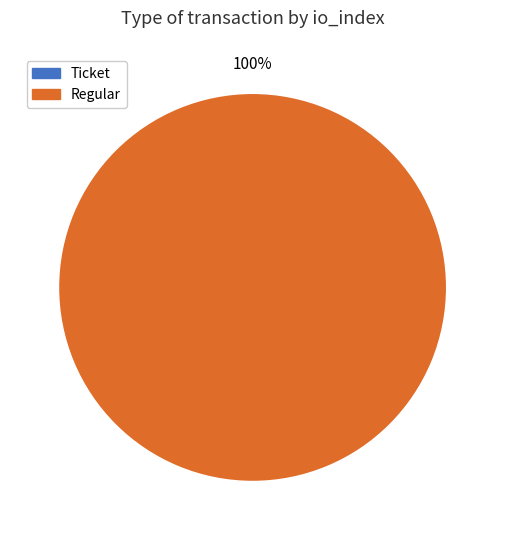

How many segments does this pie chart have?

2